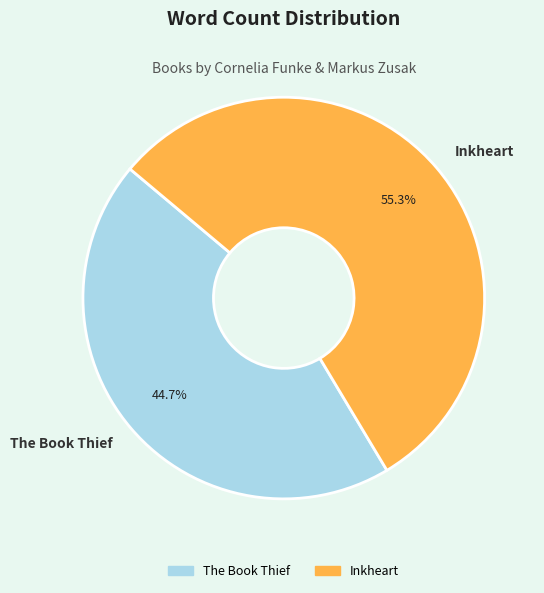

Does The Book Thief represent more than half of the total?

No